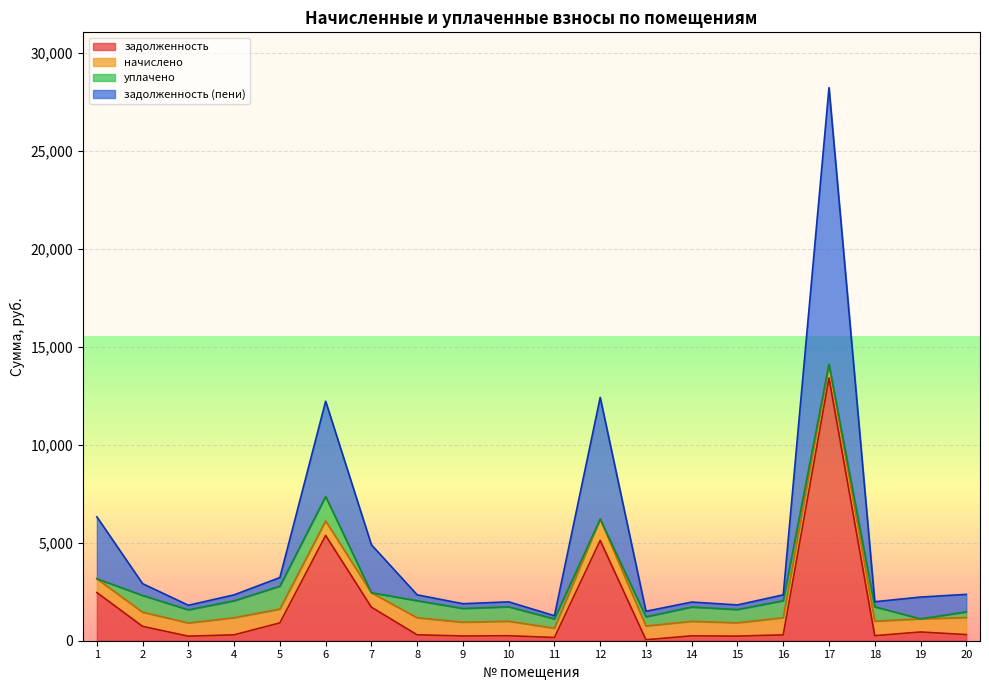

How many categories are shown in the chart?

20